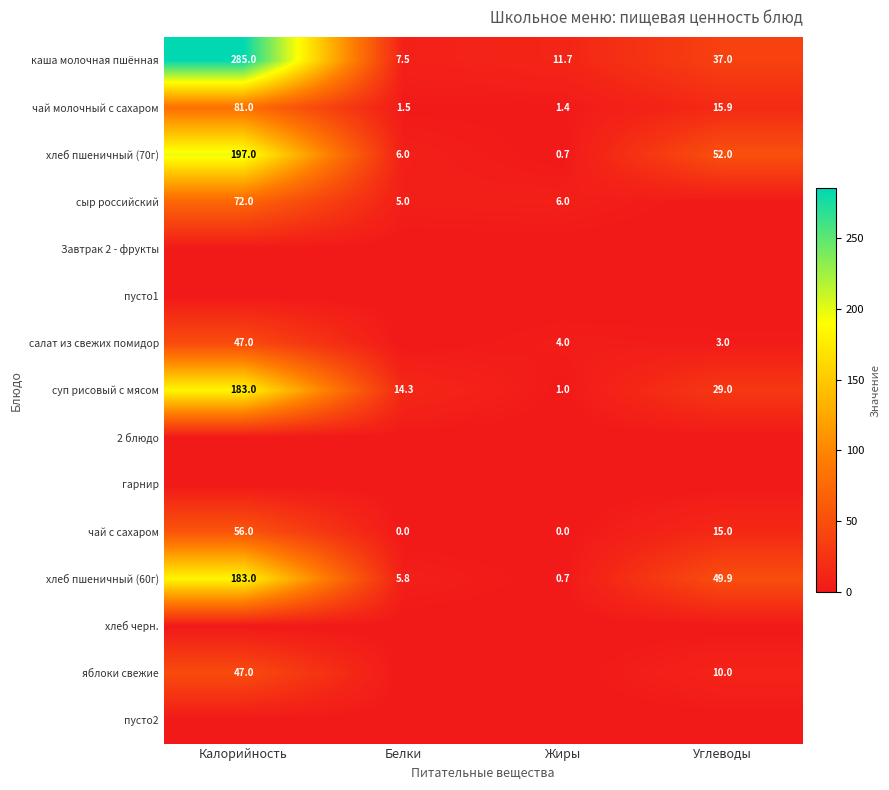

Which has a higher value, Калорийность or Жиры?

Калорийность